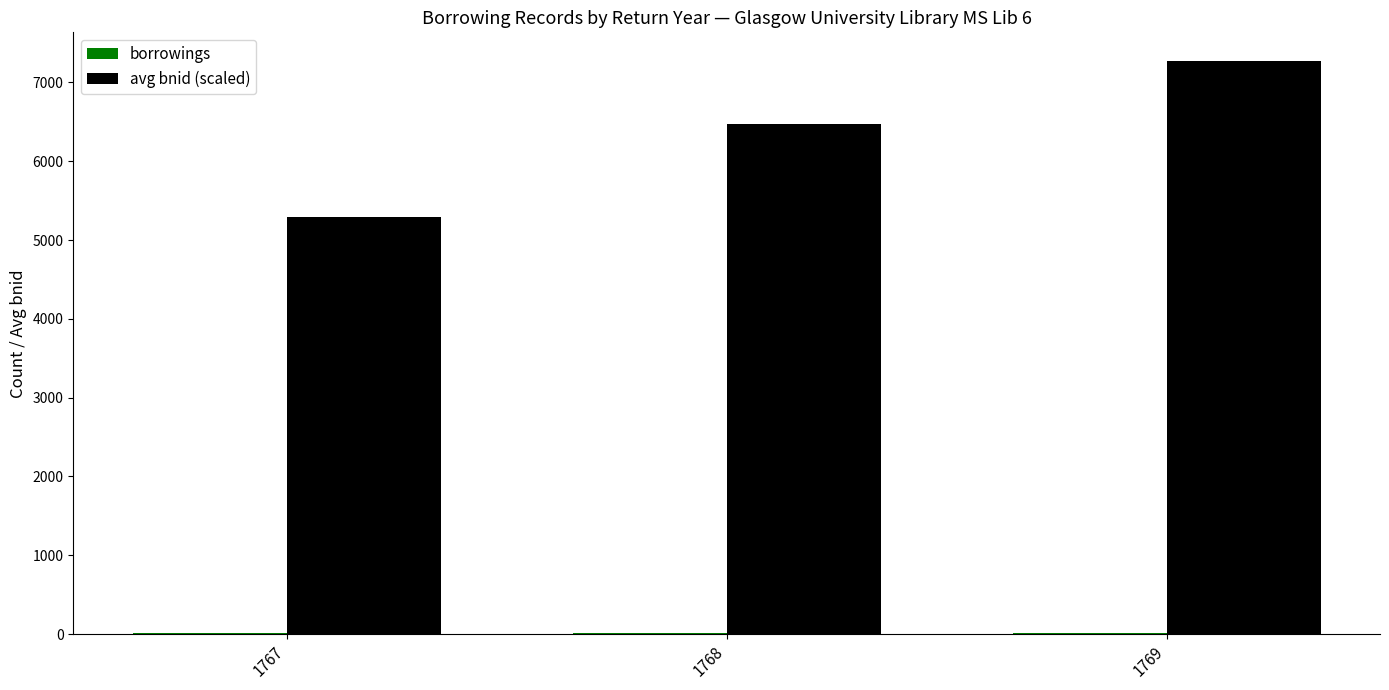

At which category is the sum across all series the highest?

1769